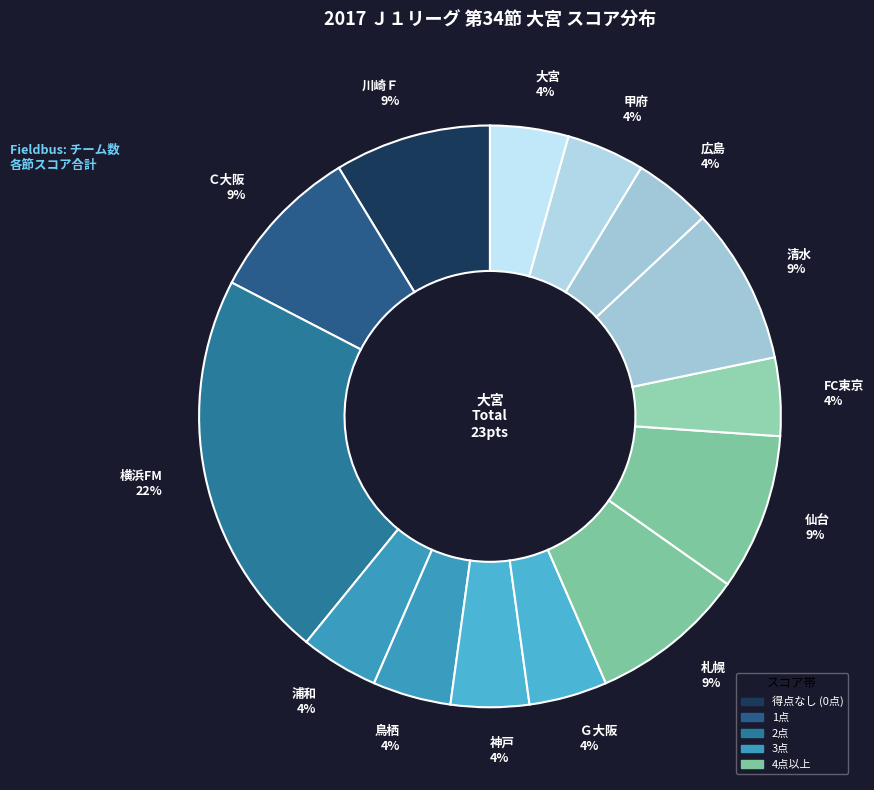

Is 甲府 4% the majority of the pie?

No